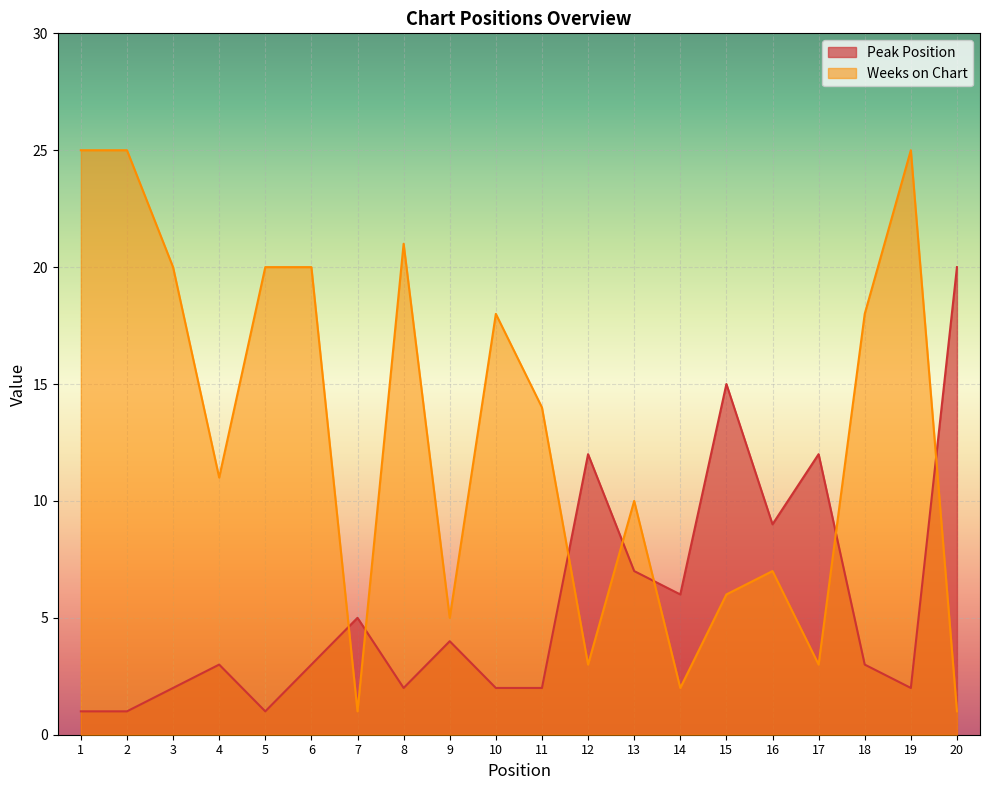

What is the difference between the Peak Position values at 3 and 5?

1